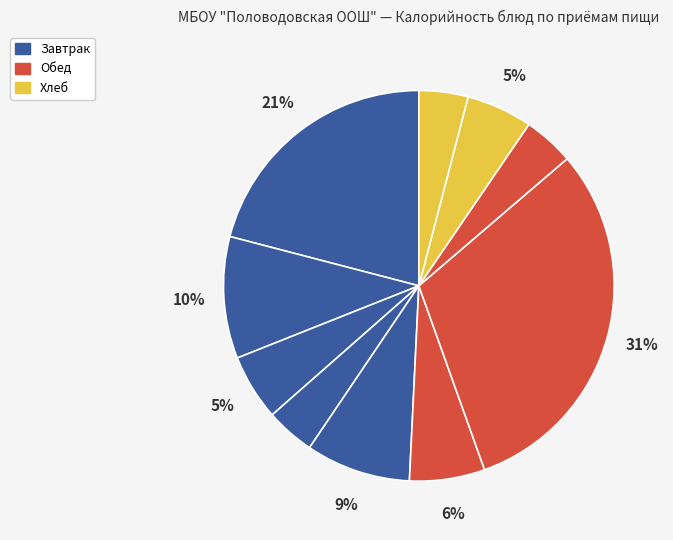

What is the largest slice in the pie chart?

плов из отварной говядины